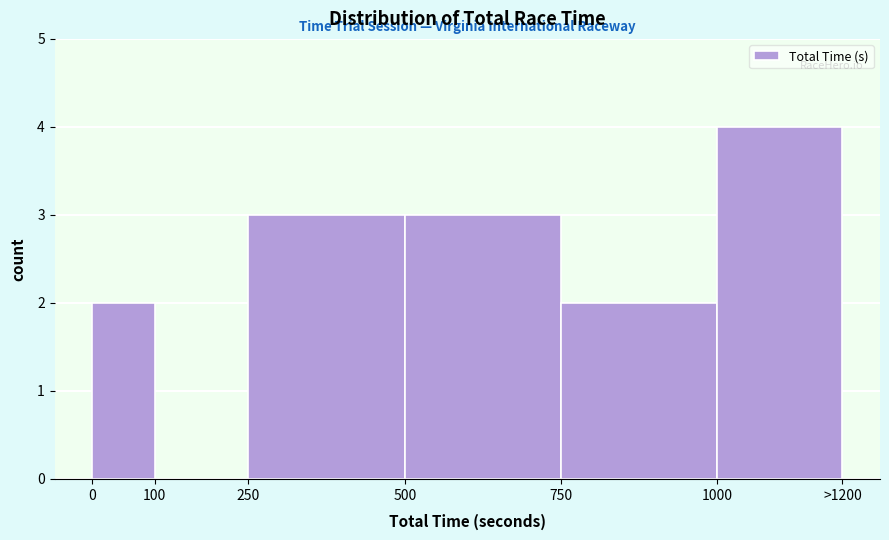

Reading left to right, list all the values displayed in this chart.

0=2	100=0	250=3	500=3	750=2	1000=4